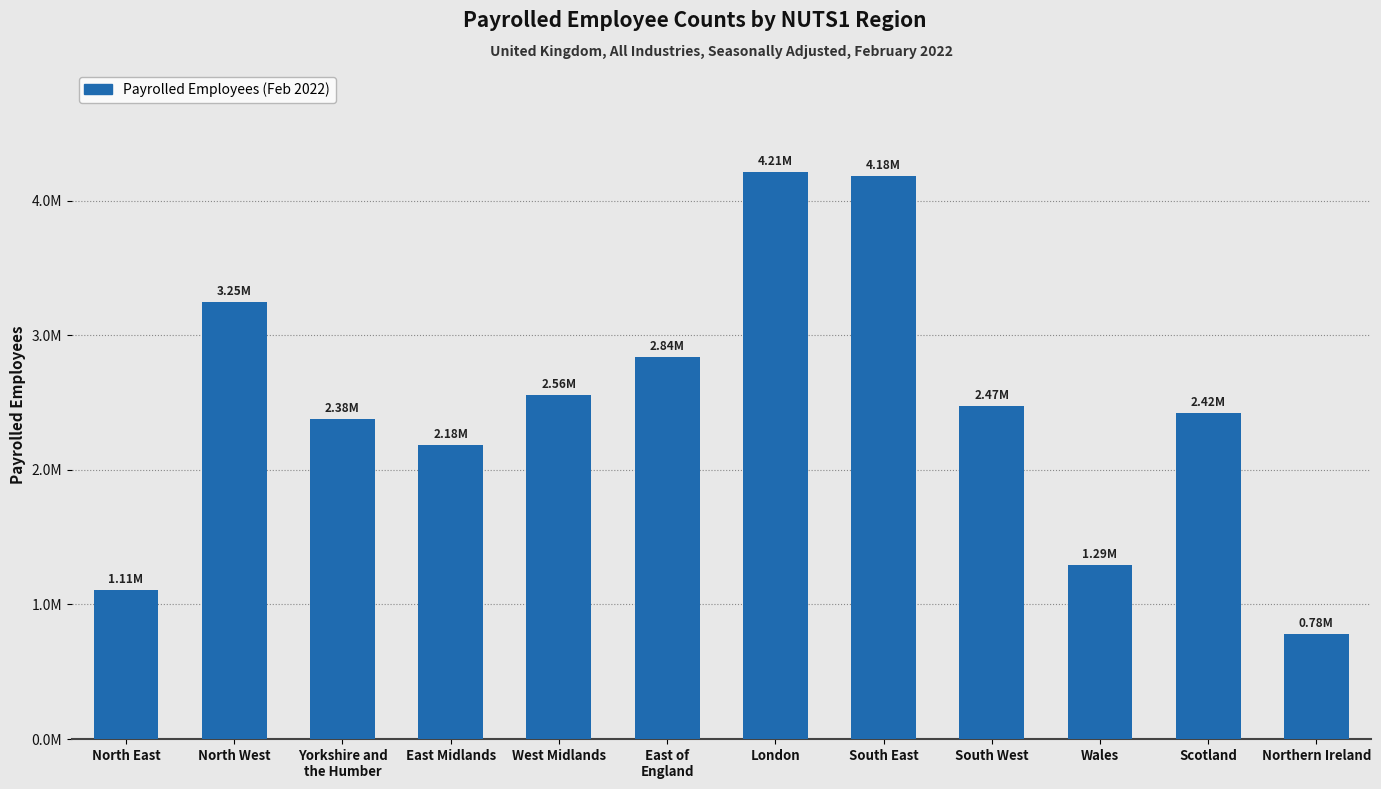

How many values are below 2474193?

6